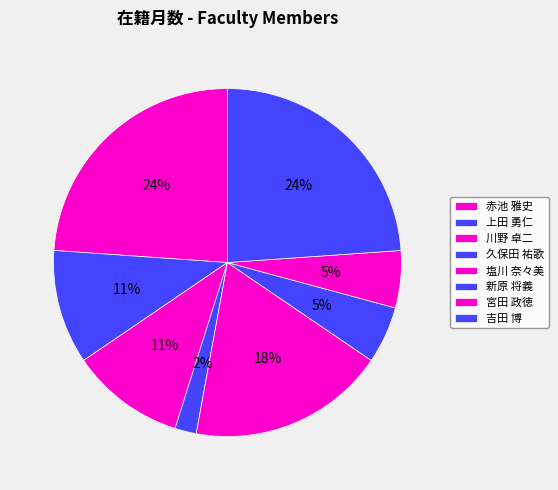

What is the total percentage of 新原 将義 and 吉田 博?

29.2%